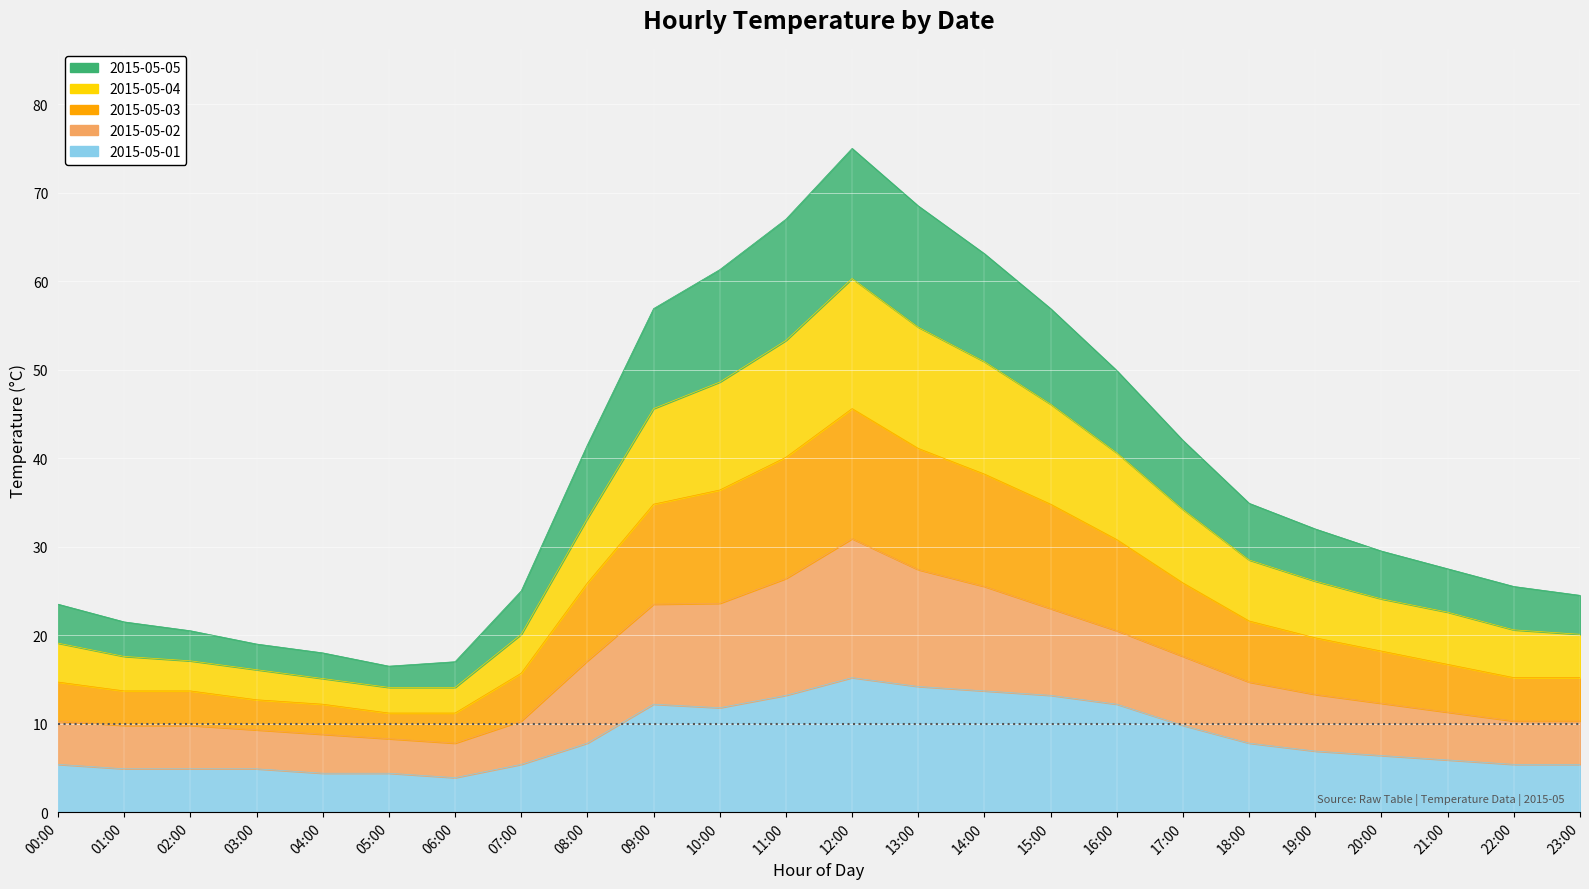

Which series has the largest total across all categories?

2015-05-03